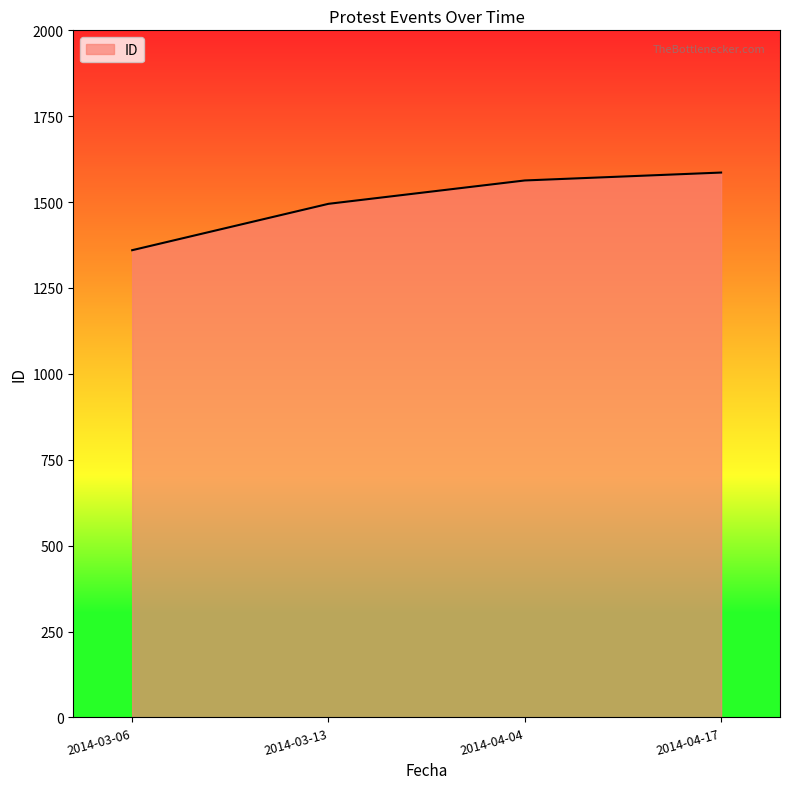

What is the difference between the maximum and minimum values?

226